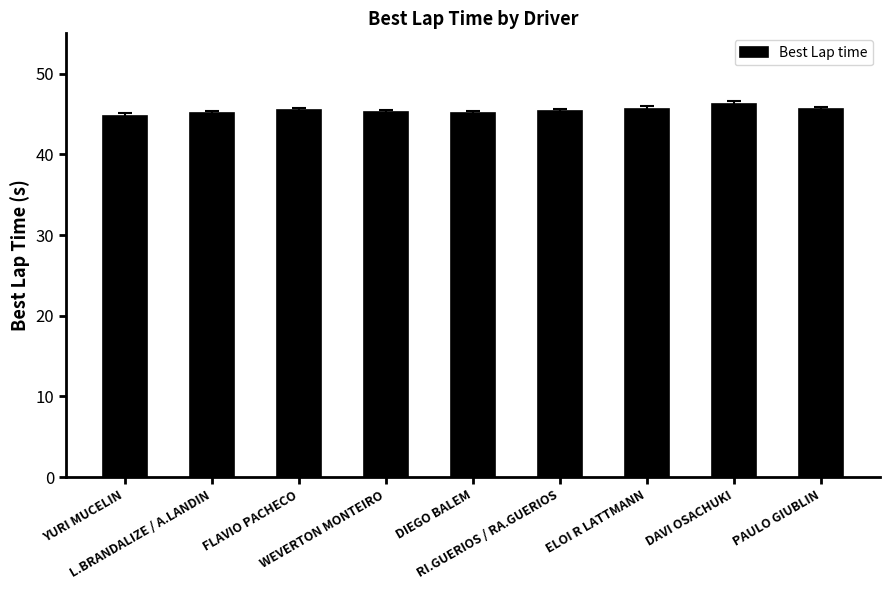

Are the bars grouped side by side (vs. stacked)?

No